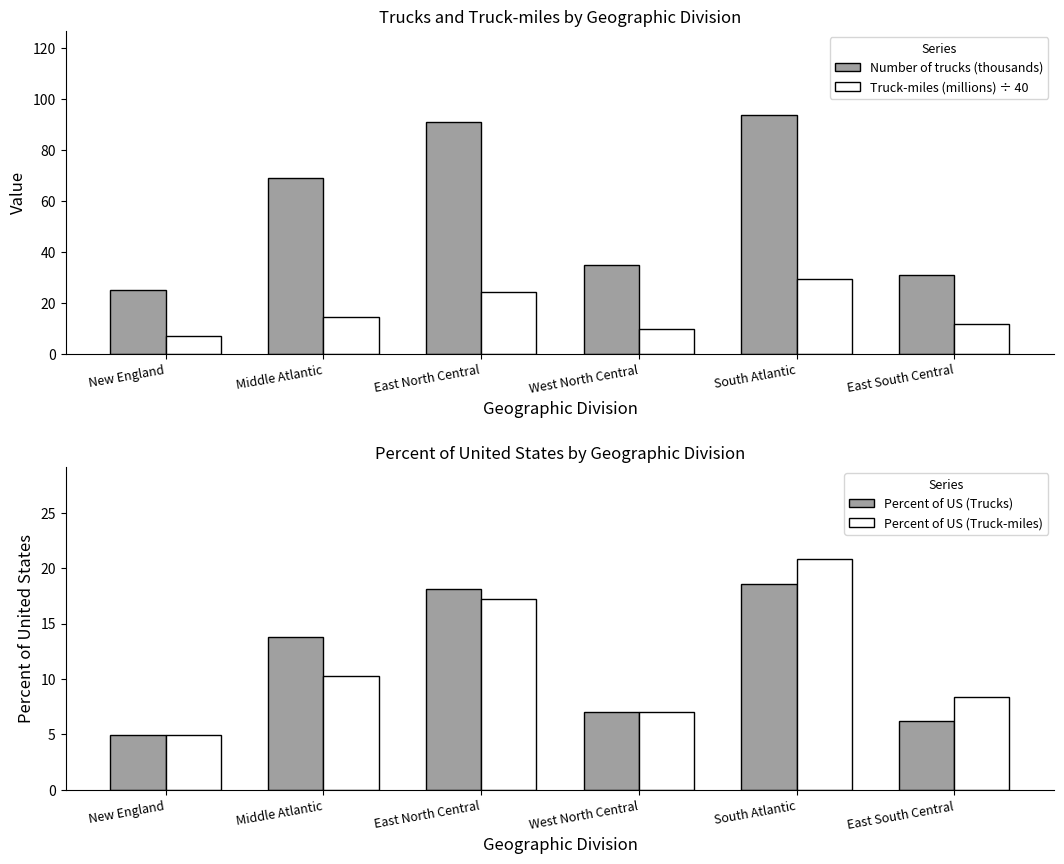

Which series changed the most between East North Central and West North Central?

Number of trucks (thousands)